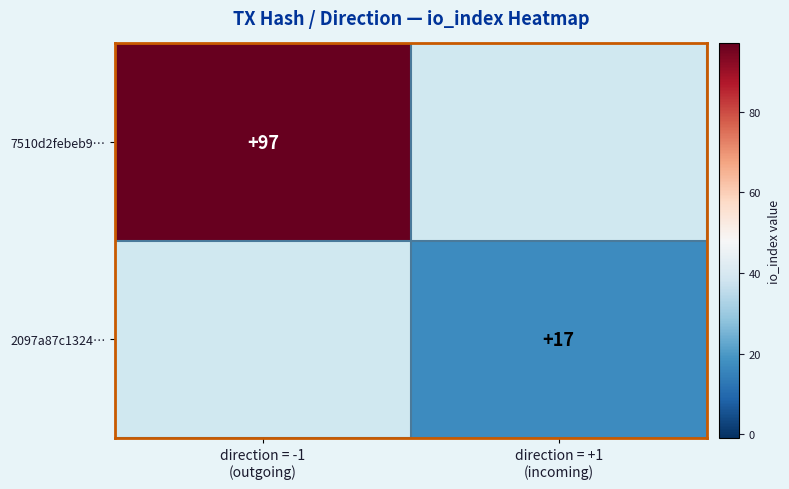

The value of 7510d2febeb9… at direction = -1 (outgoing) is 29.8. True or false?

False